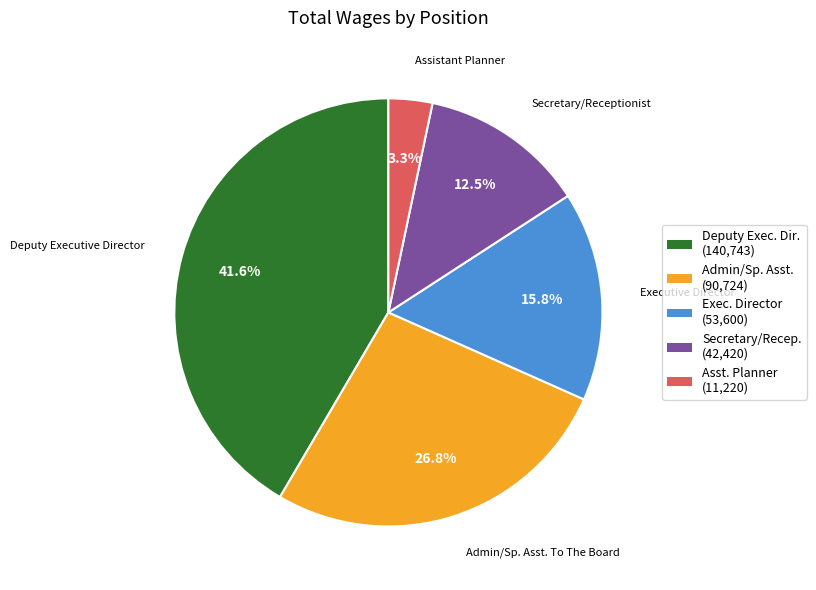

Which has a higher value, Executive Director or Deputy Executive Director?

Deputy Executive Director